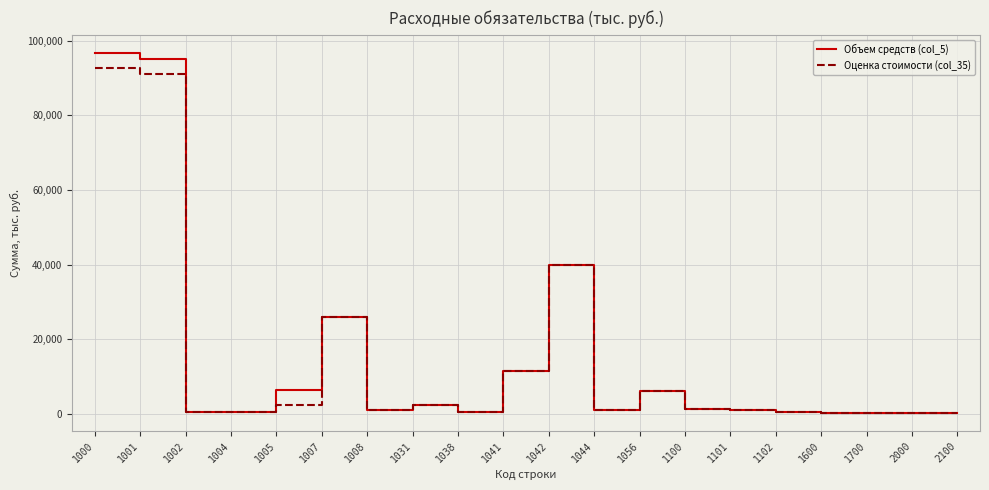

Rank the series by their maximum value, from highest to lowest.

Объем средств (col_5), Оценка стоимости (col_35)